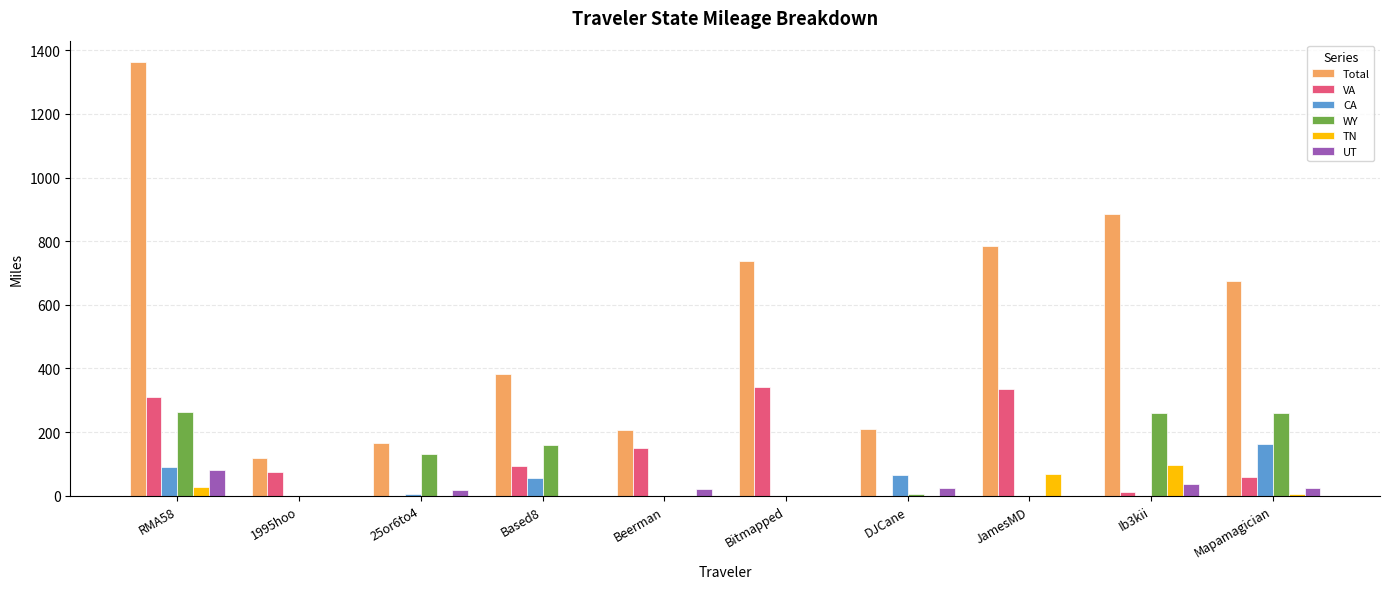

How many groups of bars are there?

10